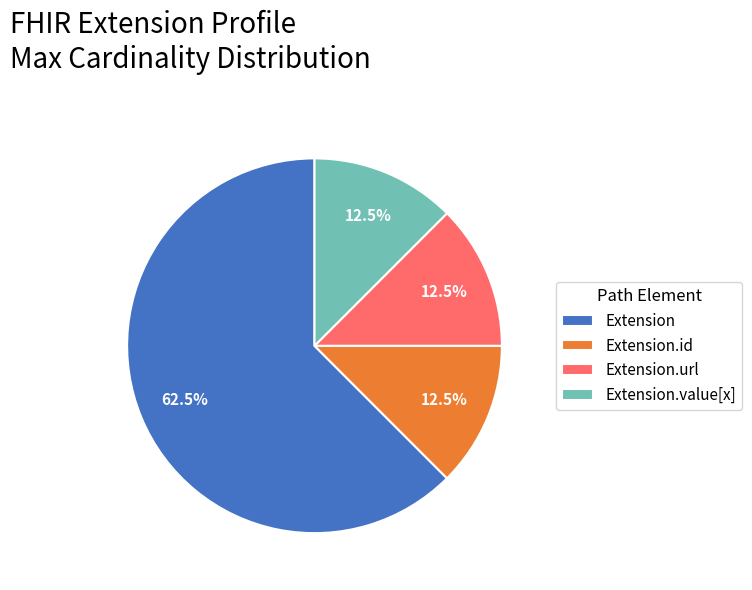

What is the largest slice in the pie chart?

Extension